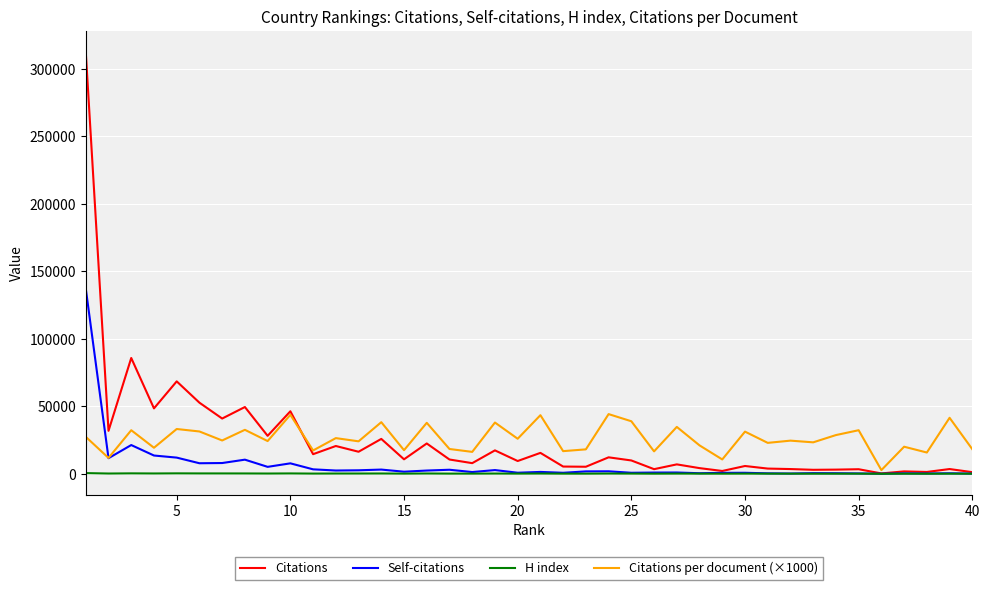

Rank the series by their maximum value, from lowest to highest.

H index, Citations per document (×1000), Self-citations, Citations